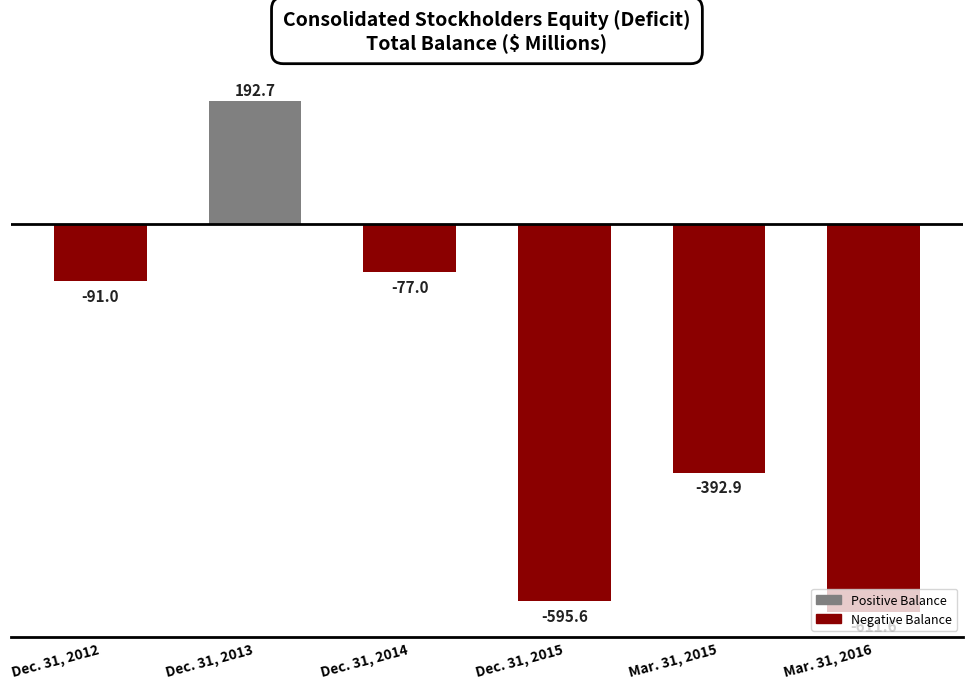

What is the smallest value displayed?

-611.6